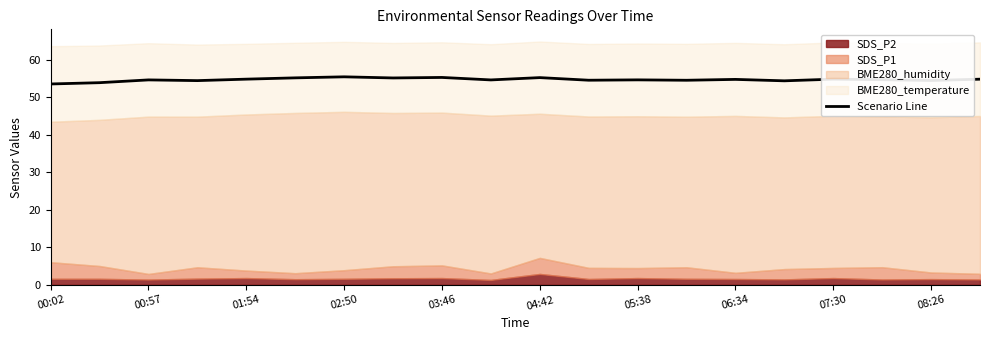

What is the maximum value shown in the chart?

55.5